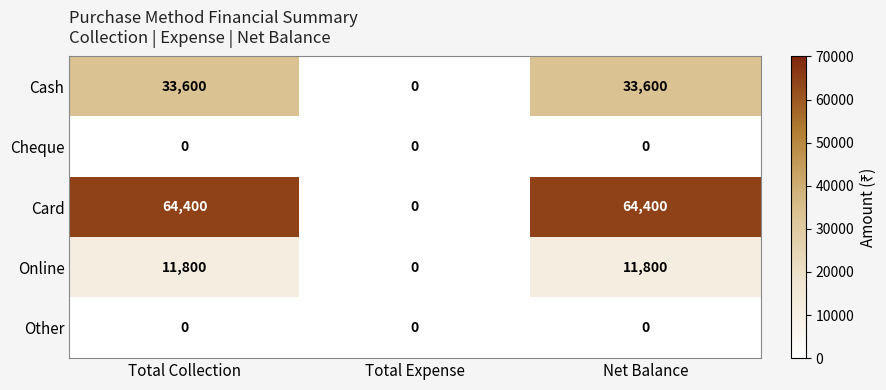

Which series has the largest total across all categories?

Card